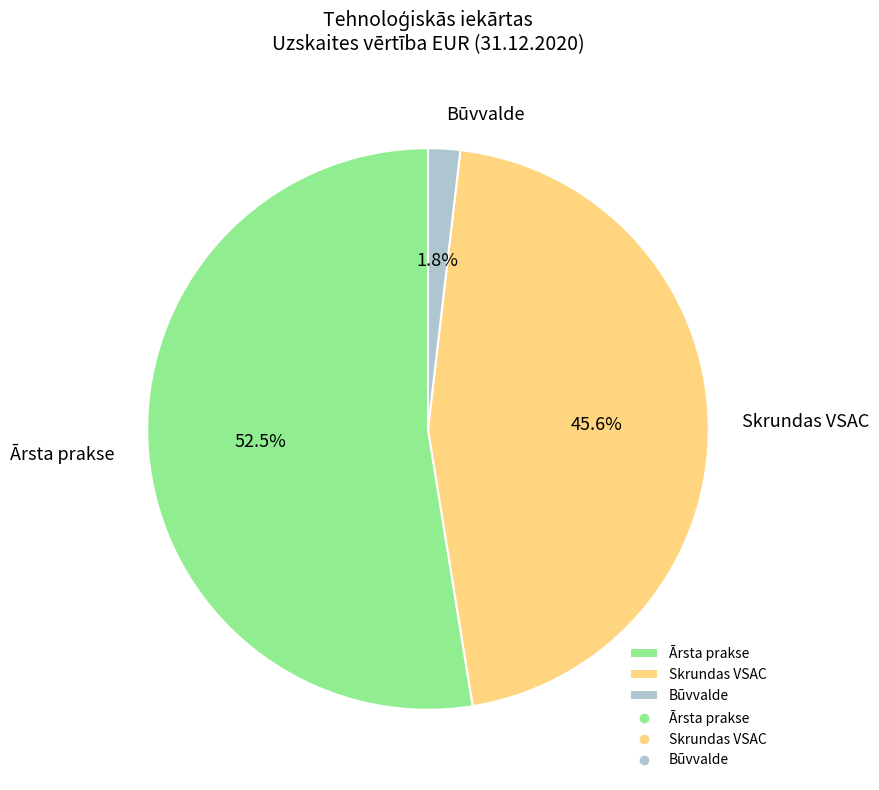

Combined, do Būvvalde and Skrundas VSAC account for over 50%?

No